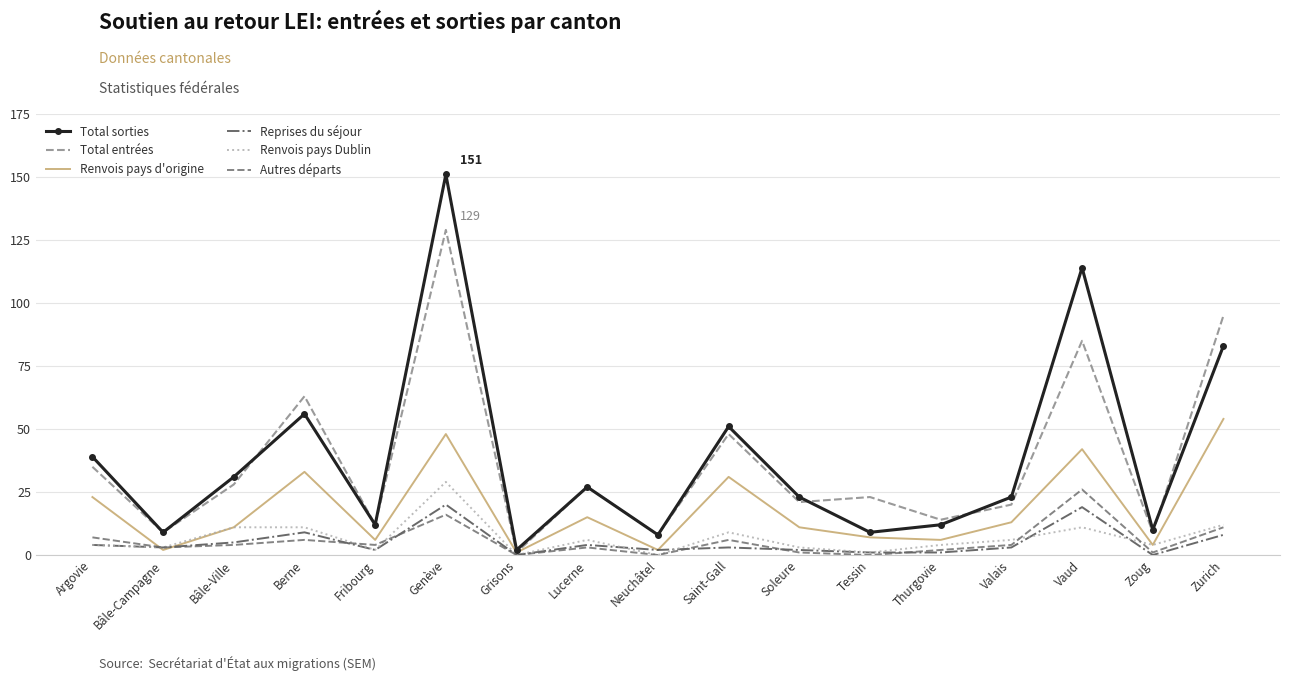

The Autres départs series shows 4 at Bâle-Ville. True or false?

True